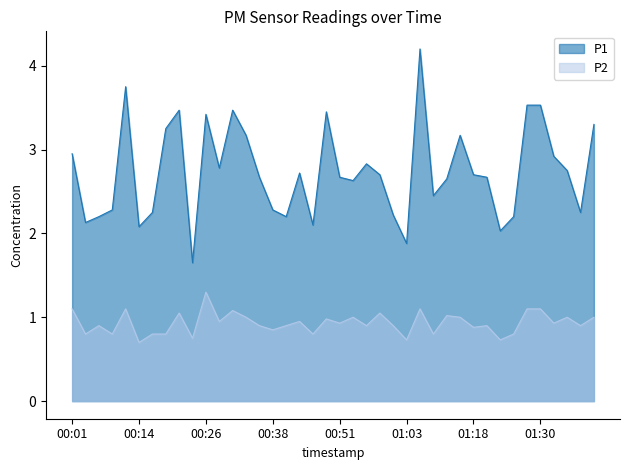

How many lines are shown in the chart?

2